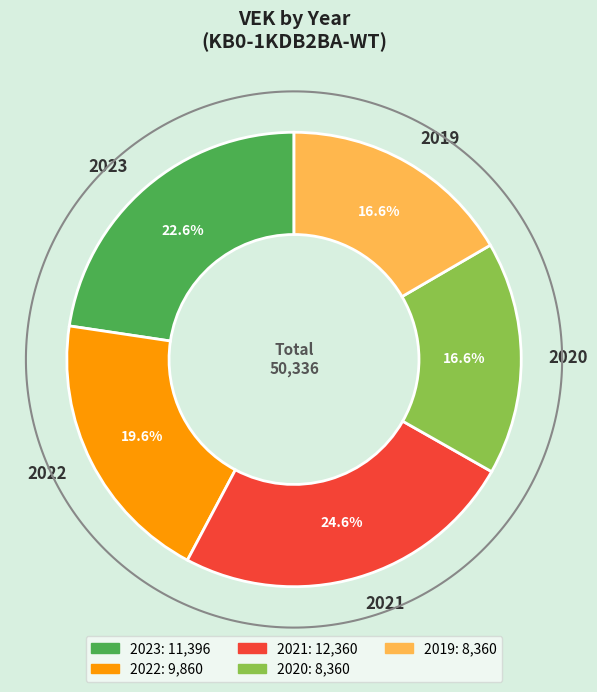

How many slices are in this pie chart?

5